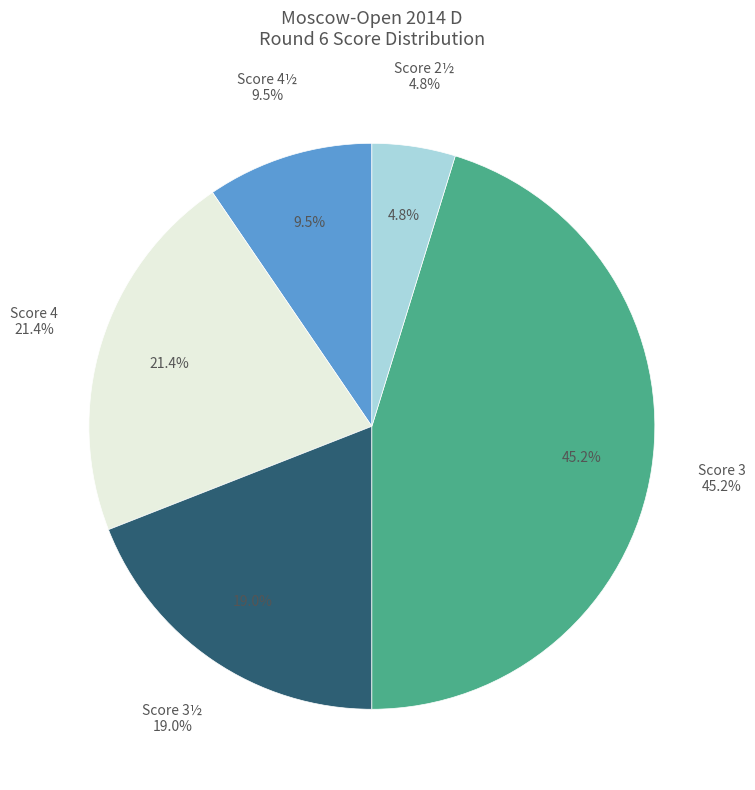

Rank the categories by value from highest to lowest.

3, 4, 3½, 4½, 2½